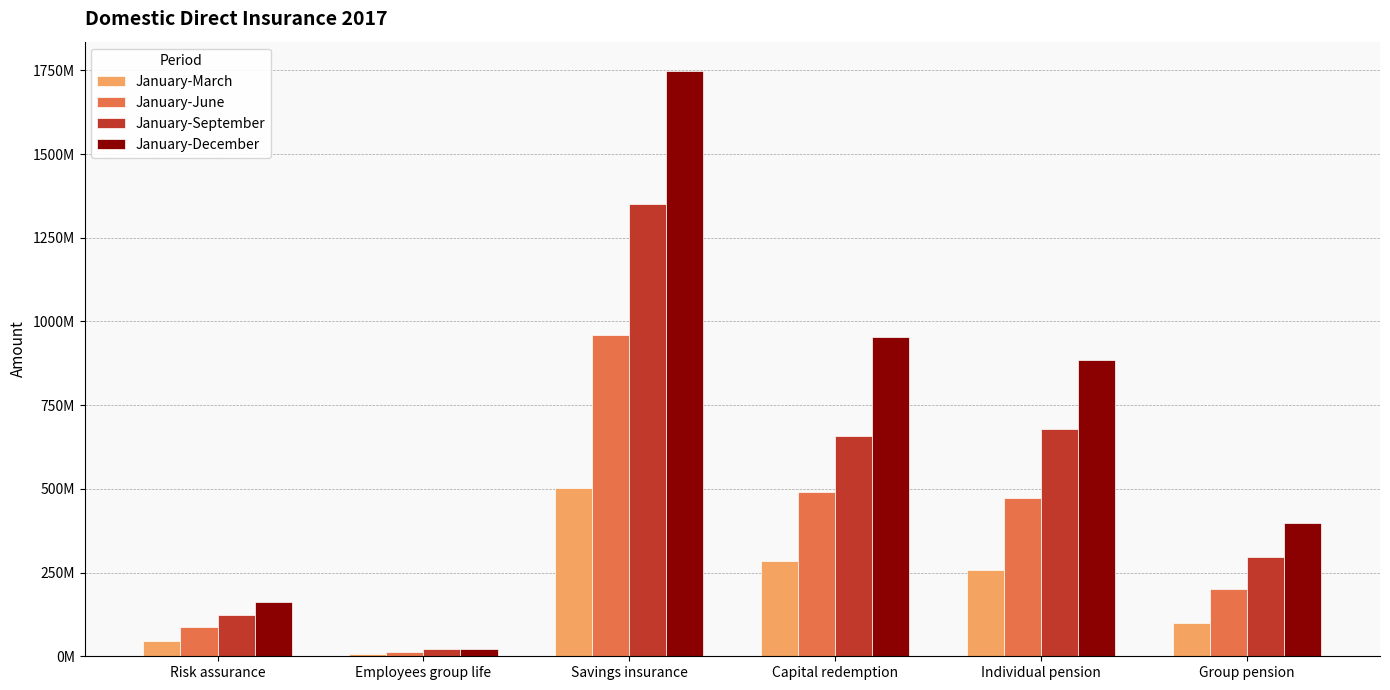

Are the bars horizontal?

No